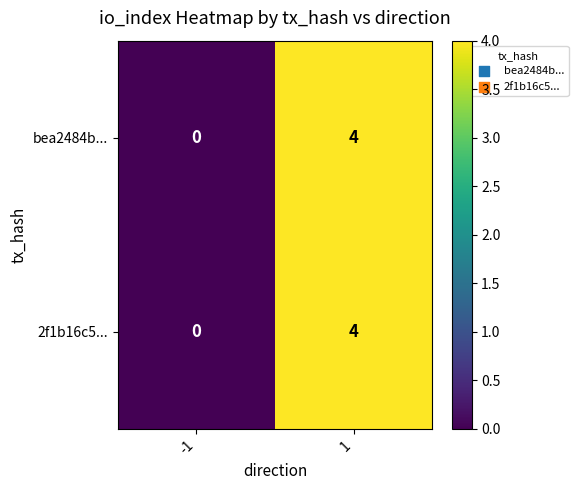

Which category has the lowest value across all series?

-1